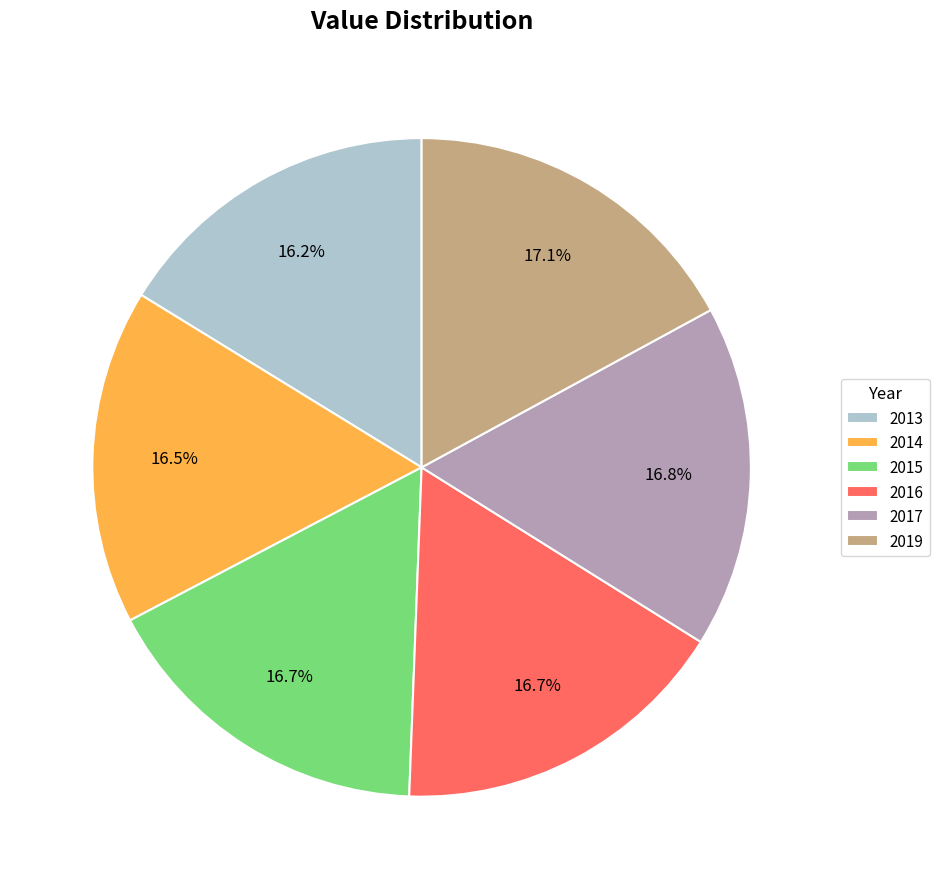

Is 2014 the majority of the pie?

No